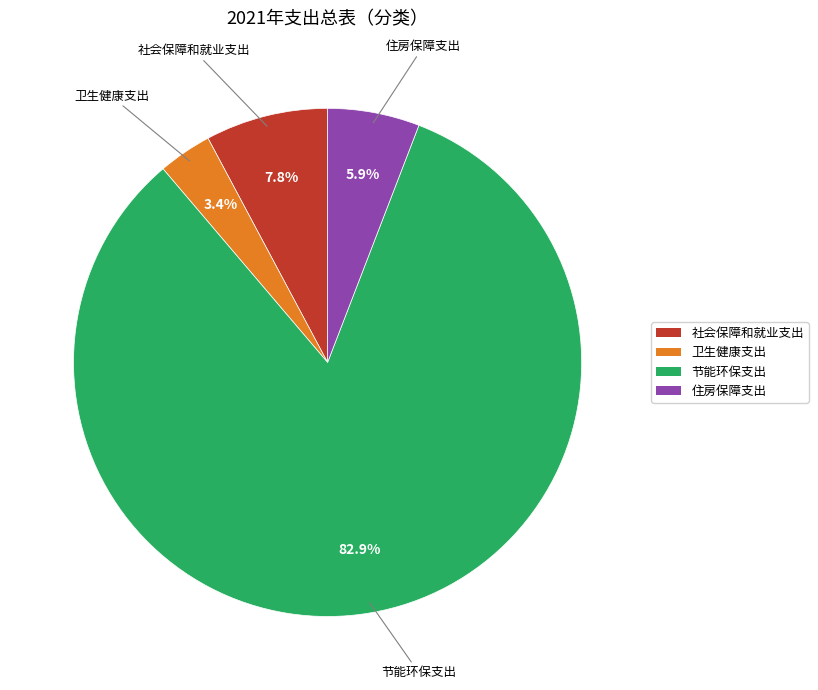

The 节能环保支出 slice represents 83% of the pie. True or false?

True